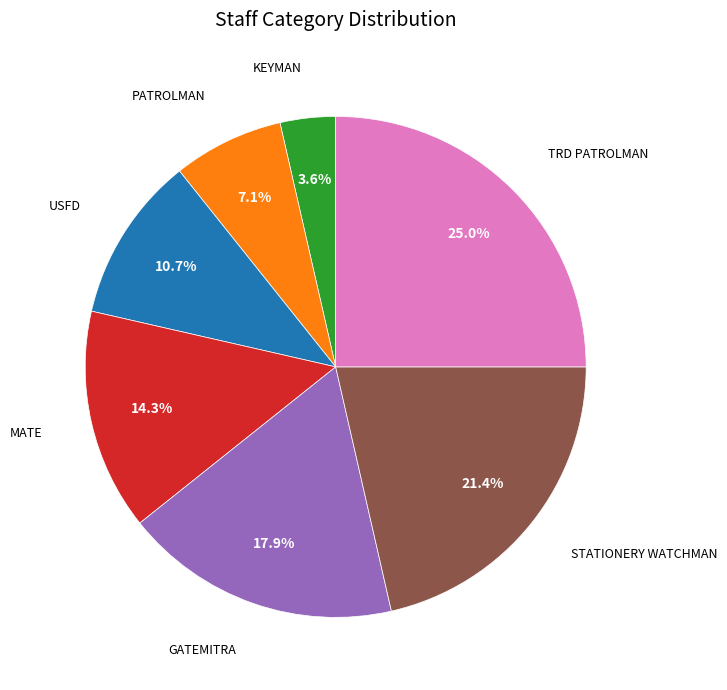

Rank the categories by value from highest to lowest.

TRD PATROLMAN, STATIONERY WATCHMAN, GATEMITRA, MATE, USFD, PATROLMAN, KEYMAN